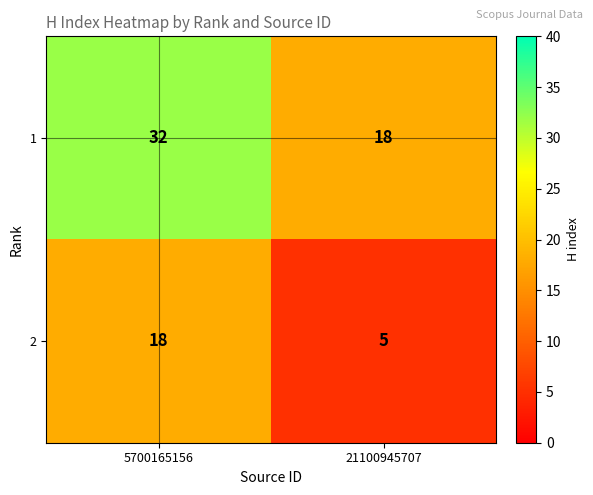

The value of 1 at 21100945707 is 18. True or false?

True